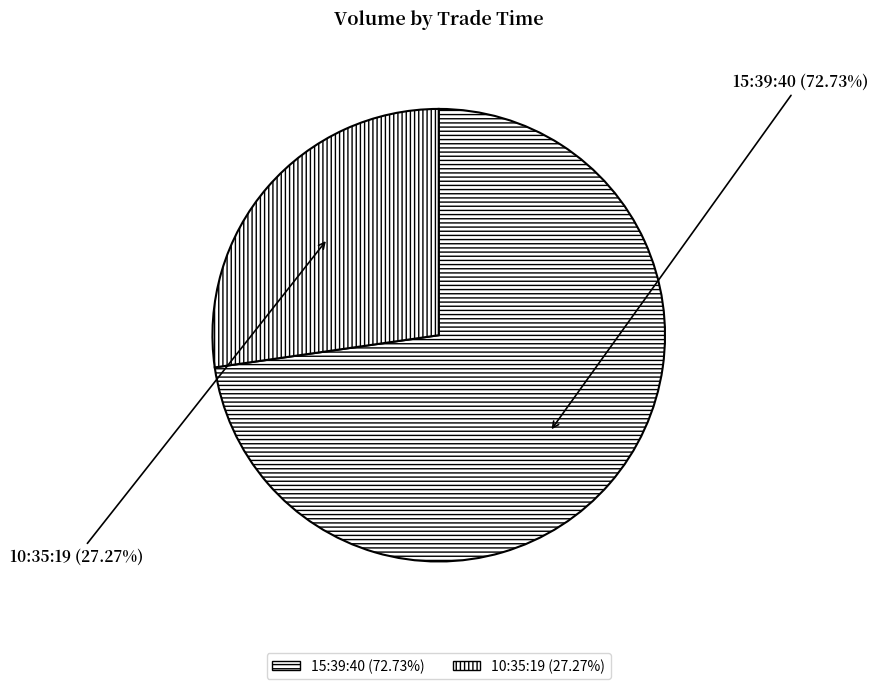

What is the largest slice in the pie chart?

15:39:40